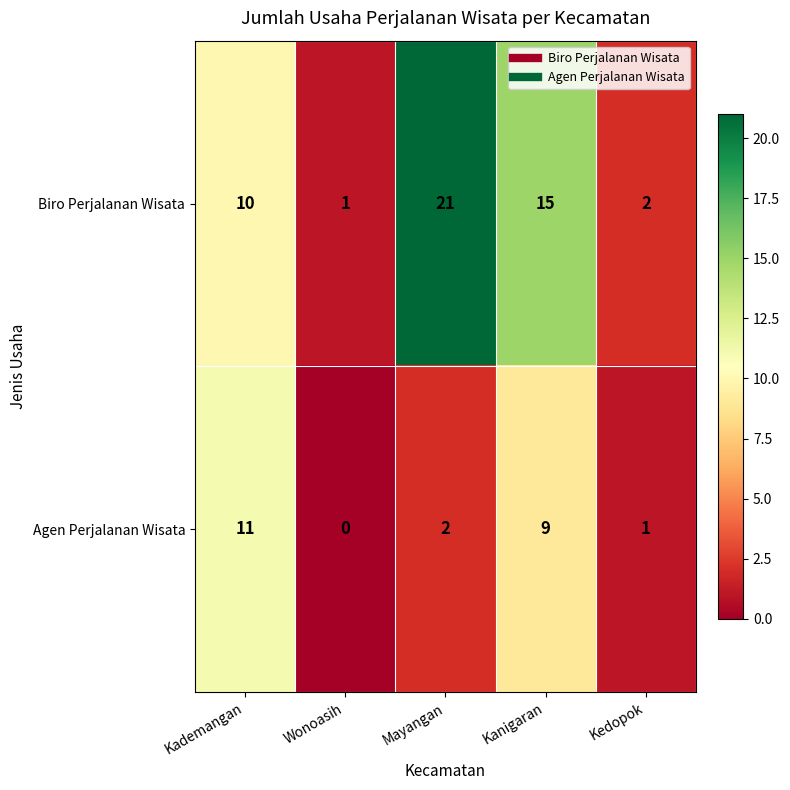

The value of Biro Perjalanan Wisata at Kademangan is 18. True or false?

False